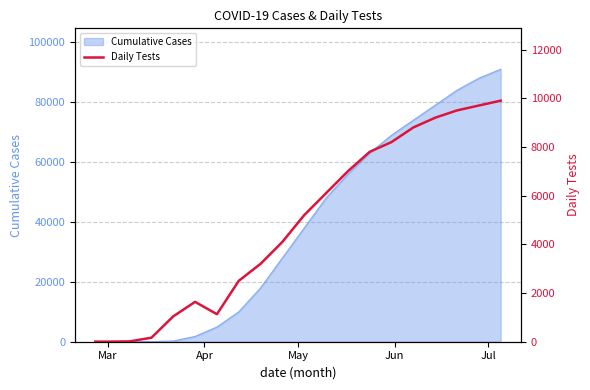

What is the maximum value for Cumulative Cases?

91000